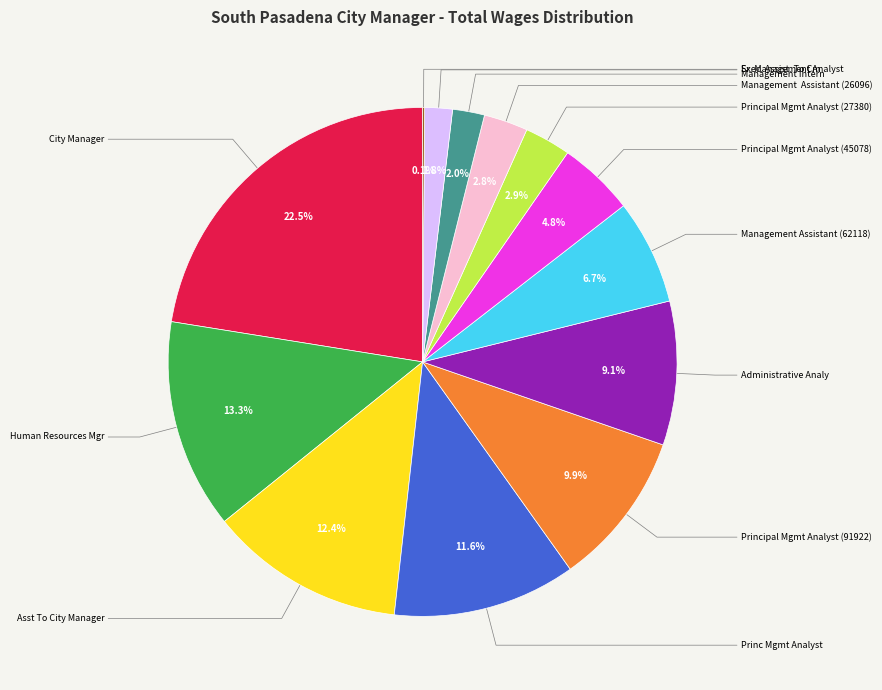

What is the smallest slice in the pie chart?

Exec. Assist. To Cm